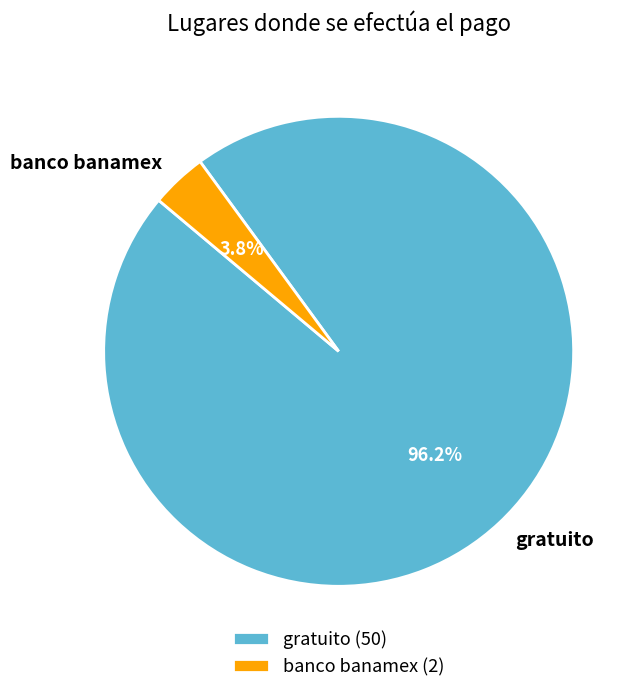

How many segments does this pie chart have?

2